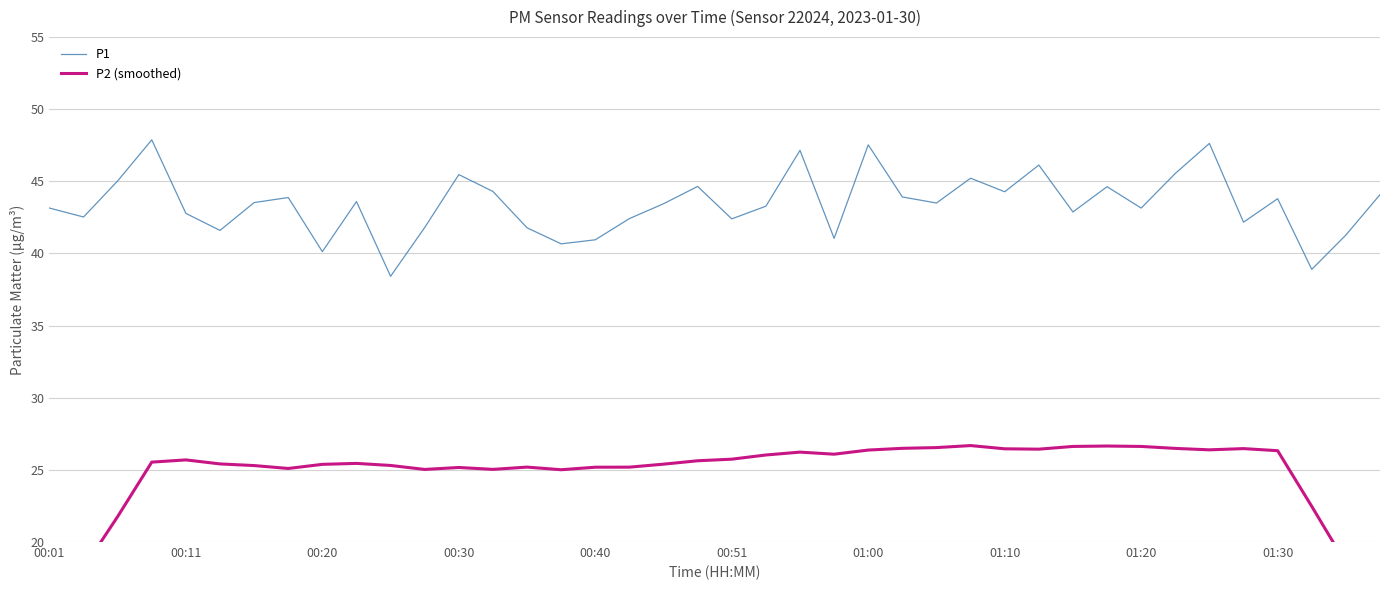

Is it true that P1 equals 65.6 at 25?

False